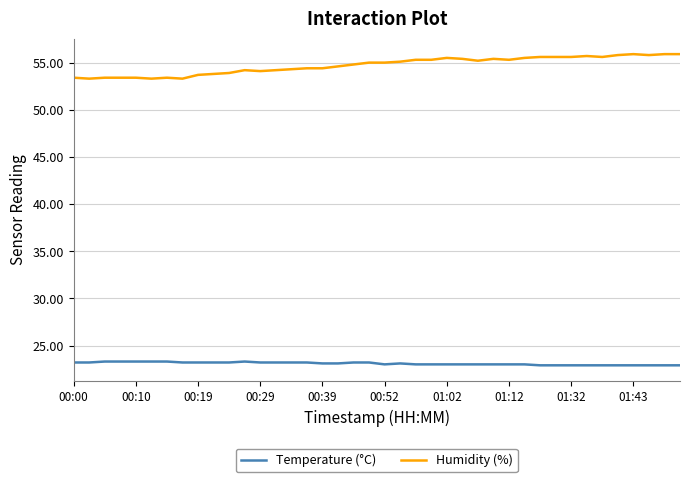

Which series has the widest spread of values?

Humidity (%)